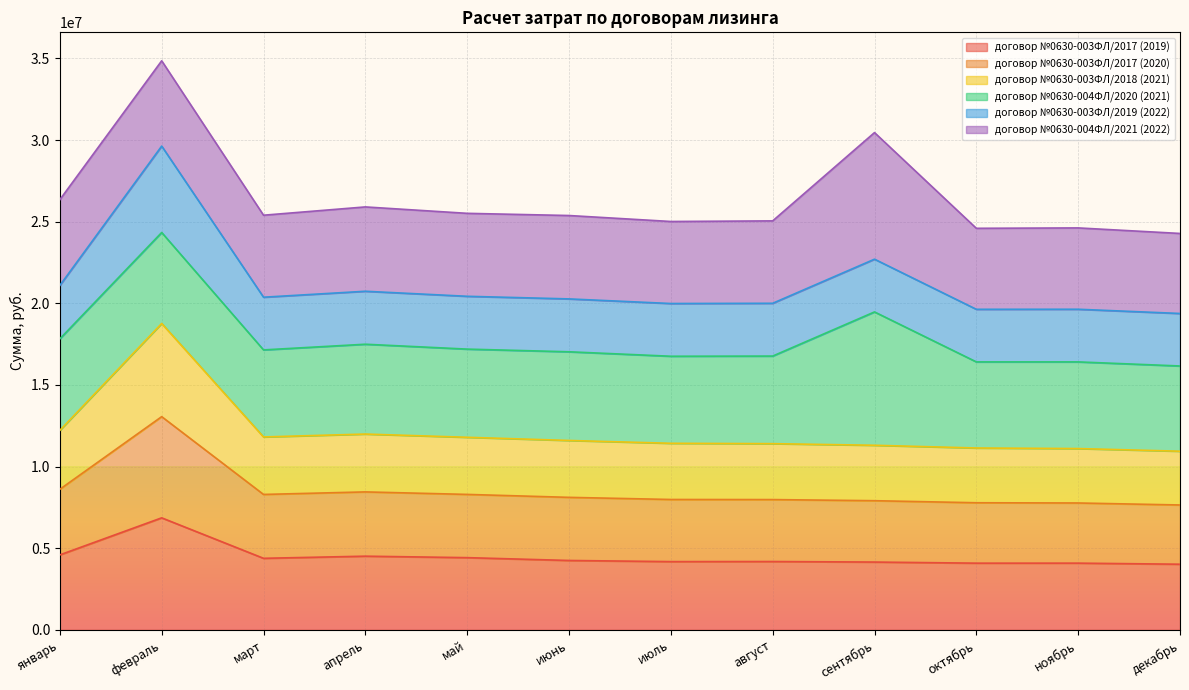

At which category is the sum across all series the highest?

февраль